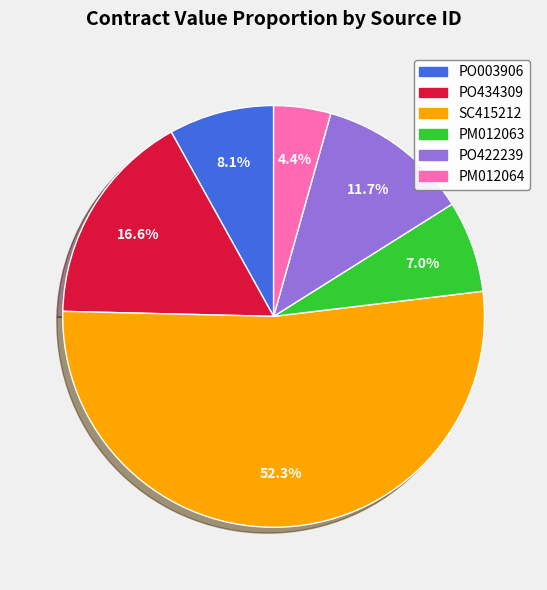

Count the number of slices in the pie.

6